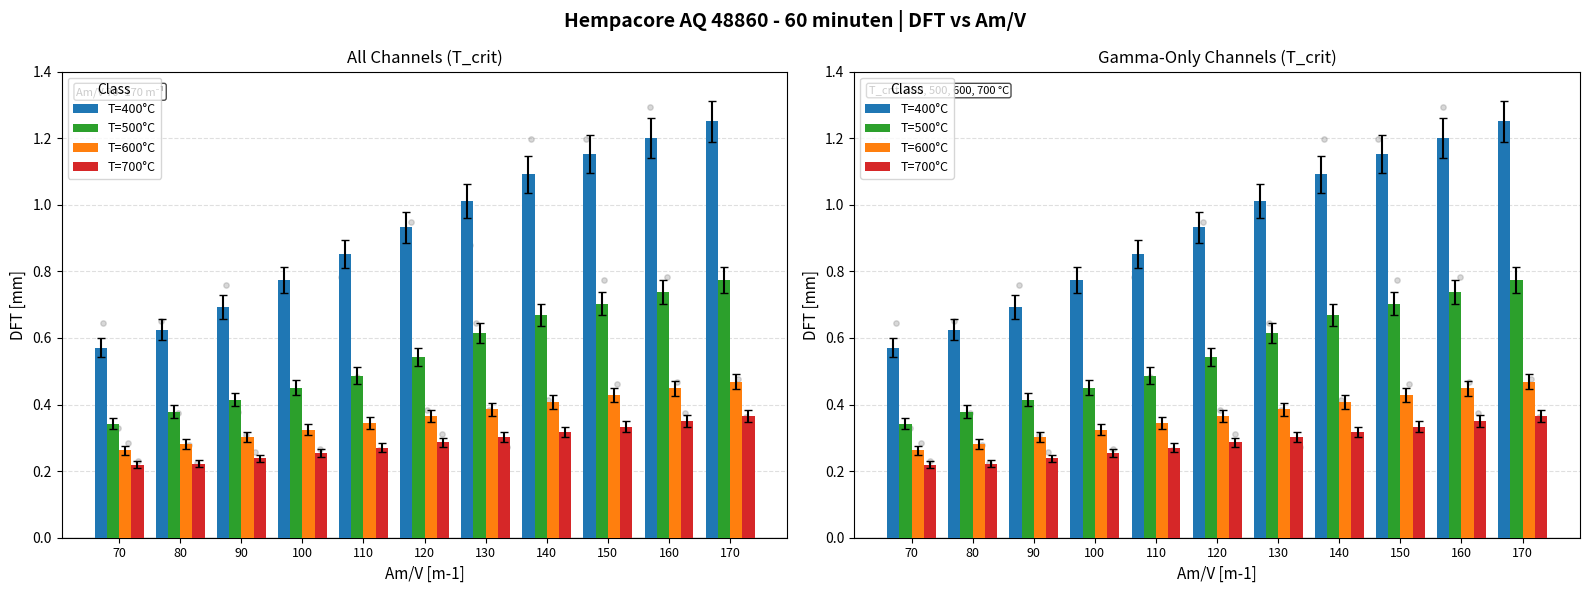

At which category is the sum across all series the highest?

170